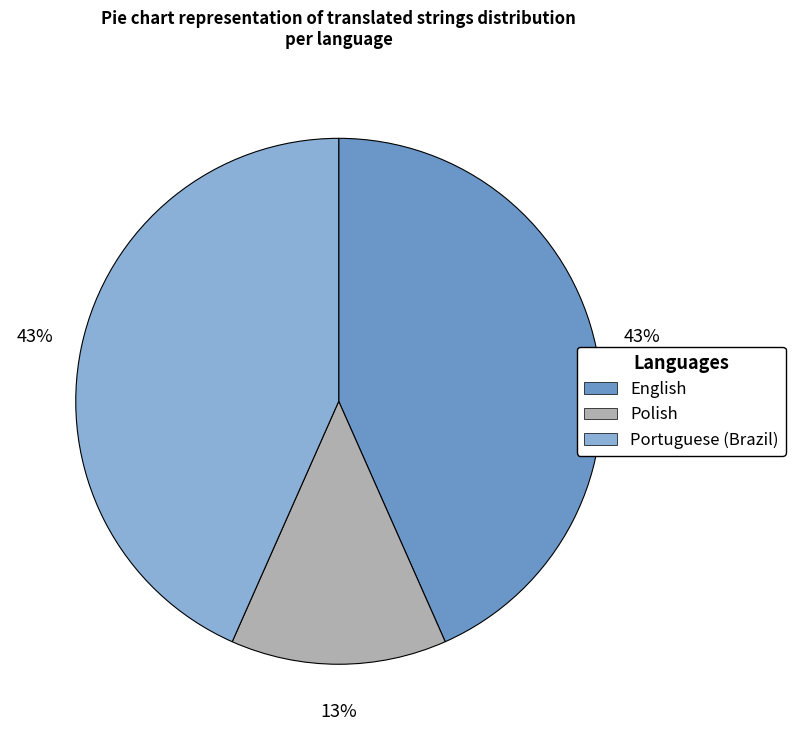

The Polish slice represents 21% of the pie. True or false?

False